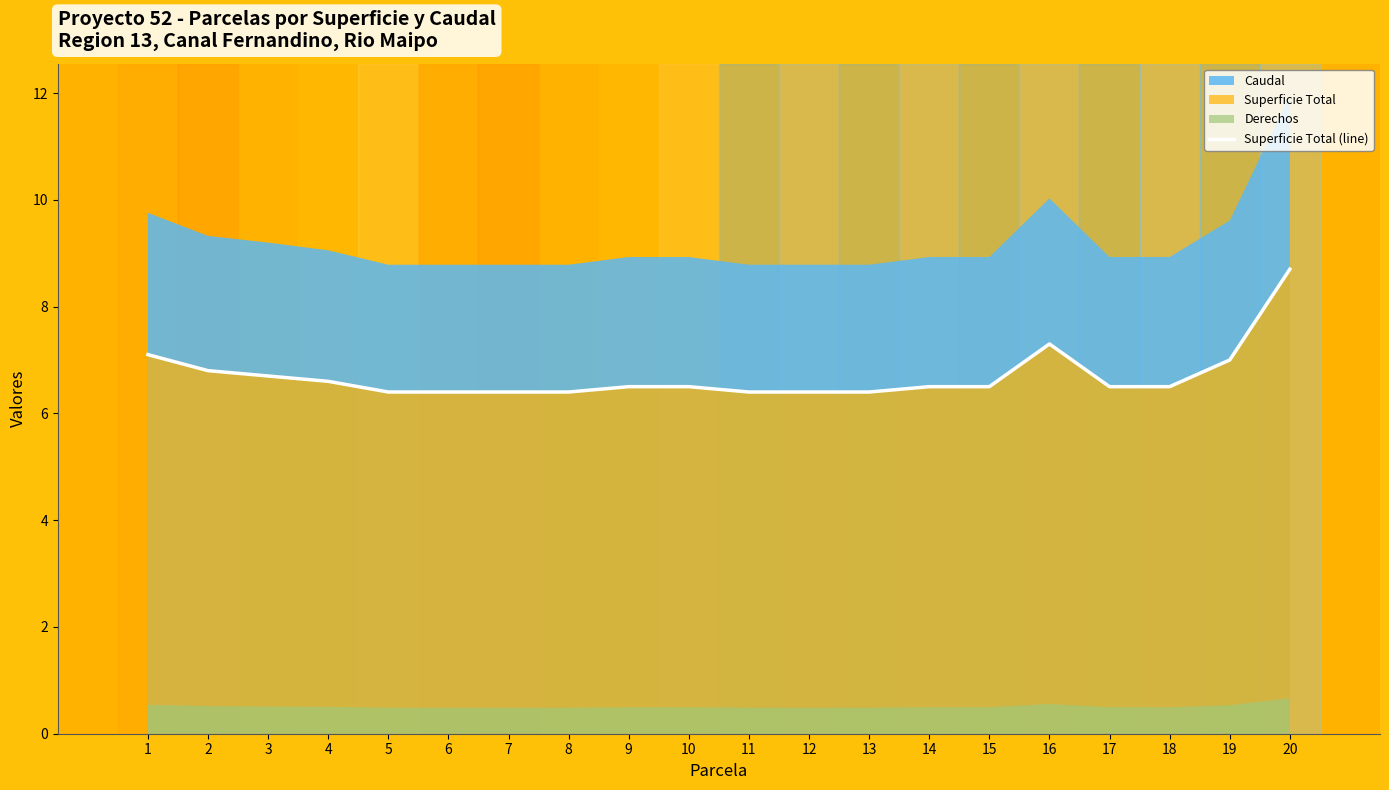

At which label is the value closest to 7?

19